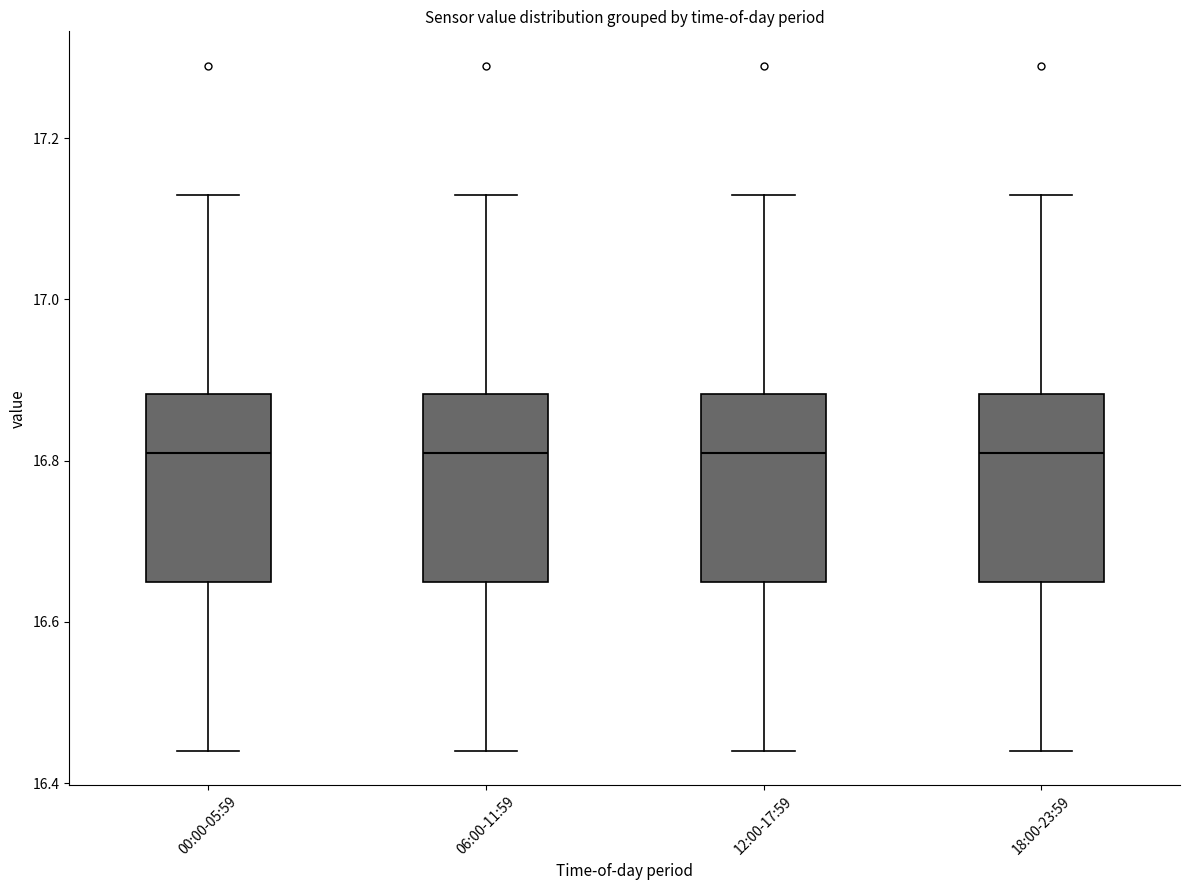

Reading left to right, read every box against the y-axis: the position of its median line, the range the box covers, and the ends of its whiskers. The values are not printed on the chart, so give them approximately, as read against the axis.

00:00-05:59: median 16.82, box 16.66 to 16.88, whiskers 16.44 to 17.14
06:00-11:59: median 16.82, box 16.66 to 16.88, whiskers 16.44 to 17.14
12:00-17:59: median 16.82, box 16.66 to 16.88, whiskers 16.44 to 17.14
18:00-23:59: median 16.82, box 16.66 to 16.88, whiskers 16.44 to 17.14